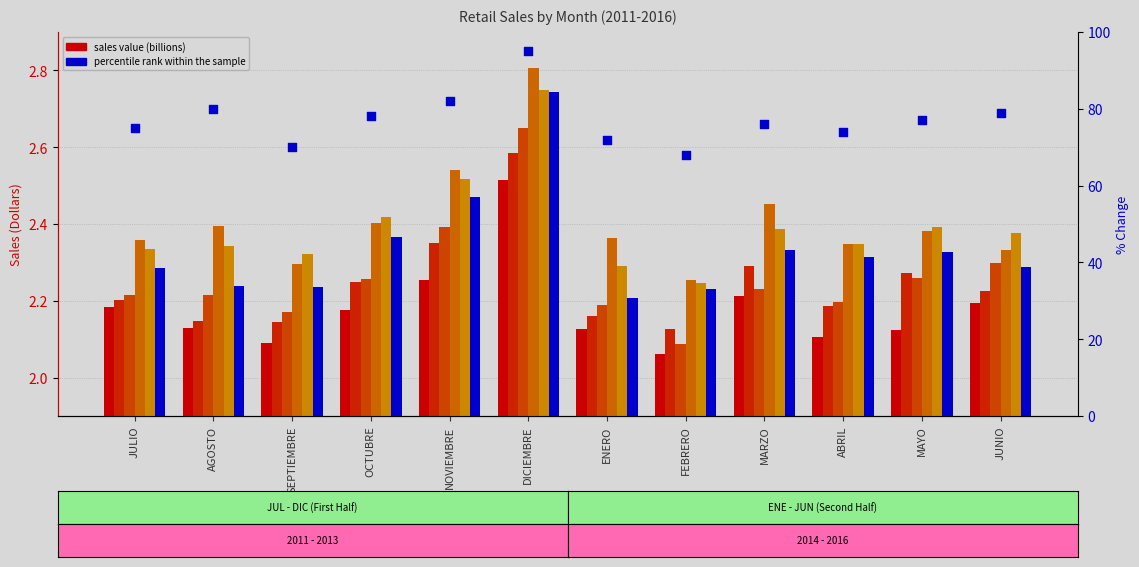

What is the ratio of the value at JULIO to the value at ABRIL?

1.0